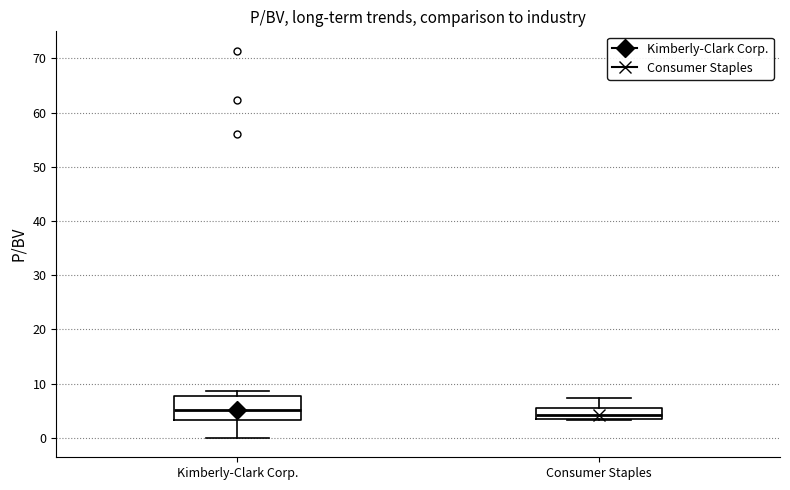

Reading left to right, read every box against the y-axis: the position of its median line, the range the box covers, and the ends of its whiskers. The values are not printed on the chart, so give them approximately, as read against the axis.

Kimberly-Clark Corp.: median 5, box 3 to 8, whiskers 0 to 9
Consumer Staples: median 4 (inside the box), box 4 to 5, whiskers 3 to 7